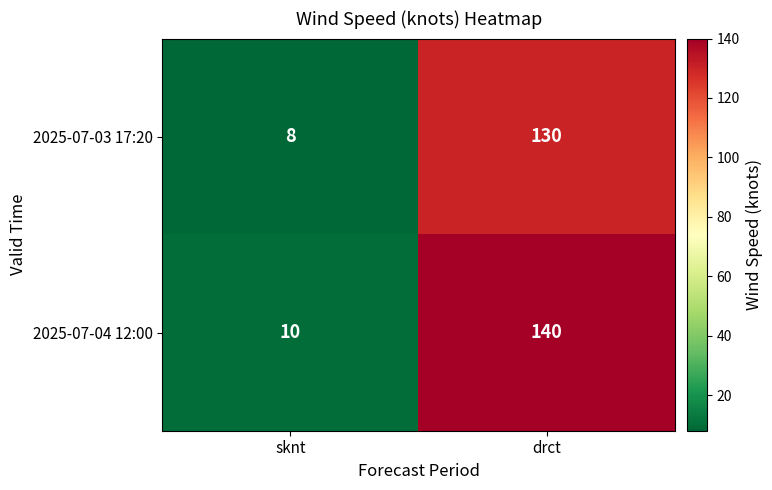

At which category is the sum across all series the highest?

drct